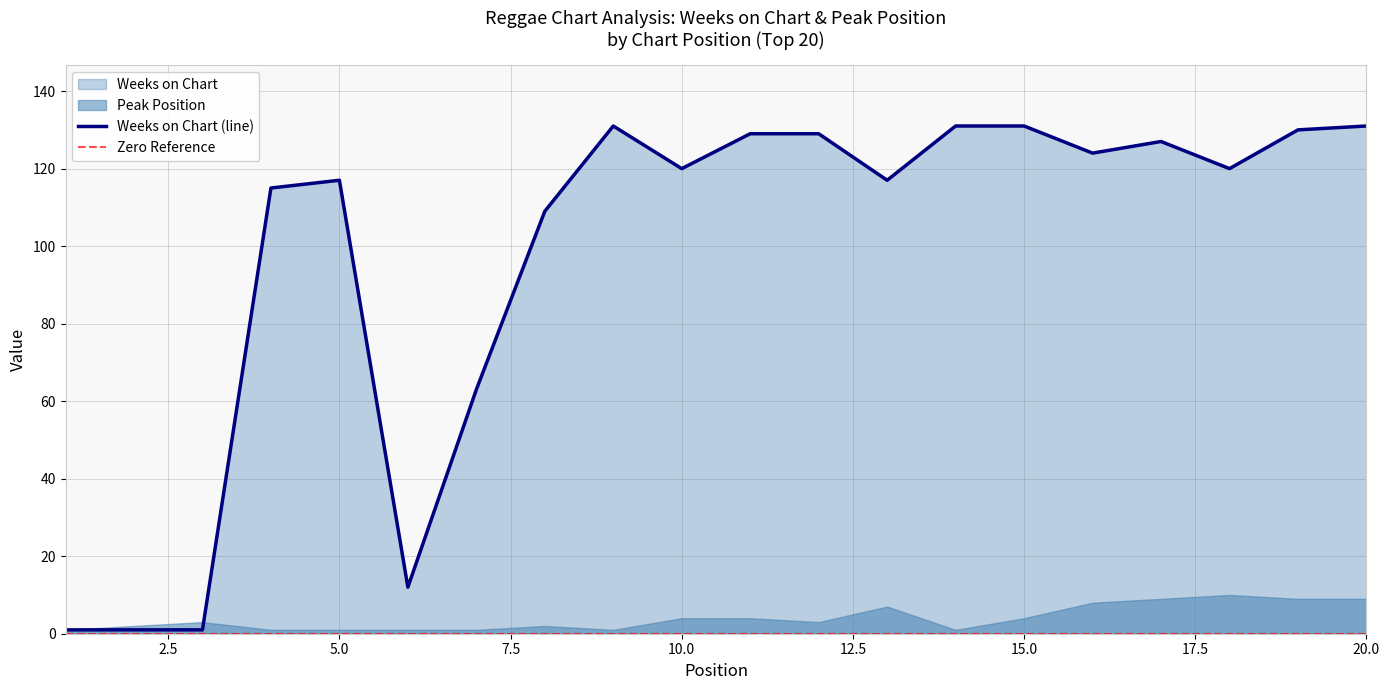

Does the chart have visible grid lines?

Yes